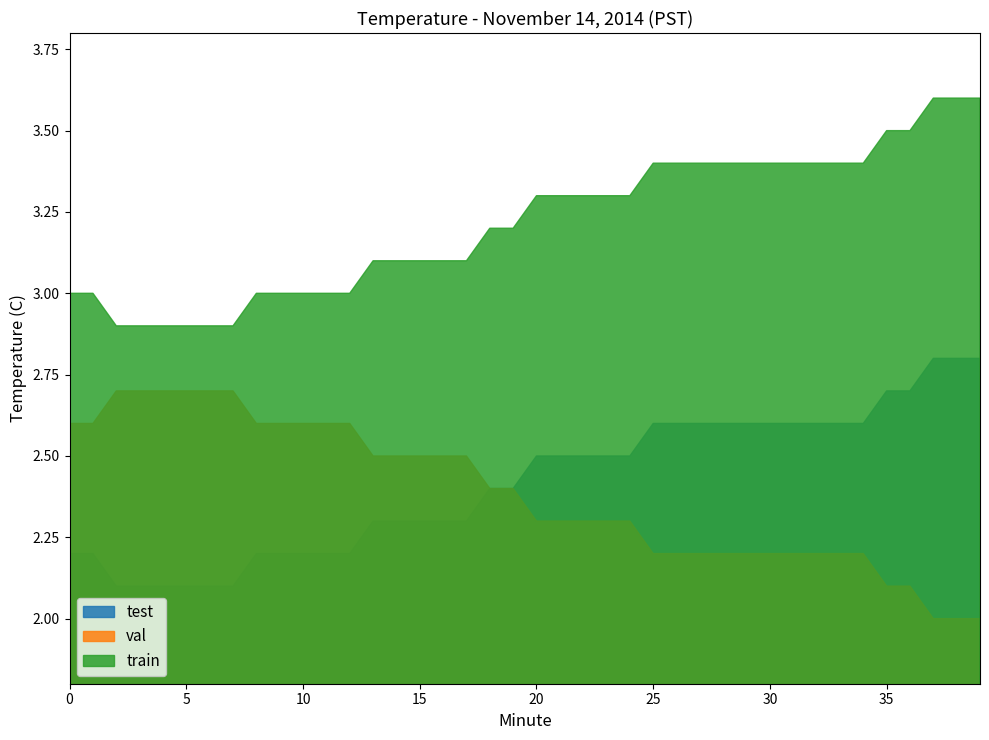

What are all the series names shown in the legend?

test, val, train